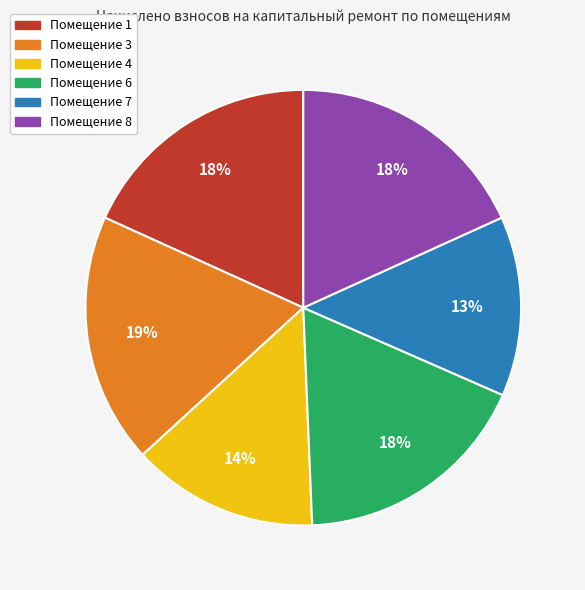

Is the sum of Помещение 4 and Помещение 1 greater than half?

No